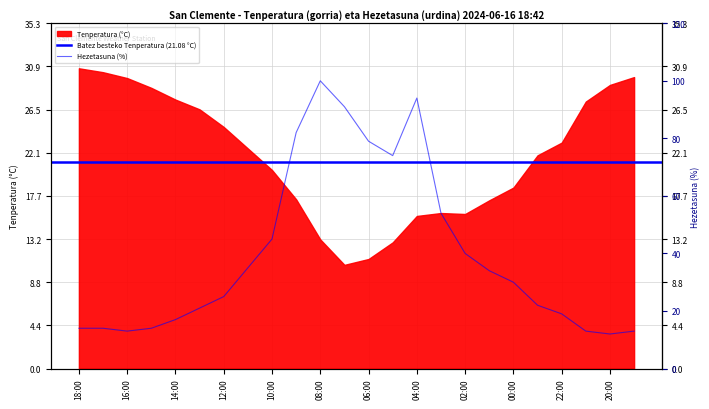

At which category does the chart reach its peak across all series?

08:00